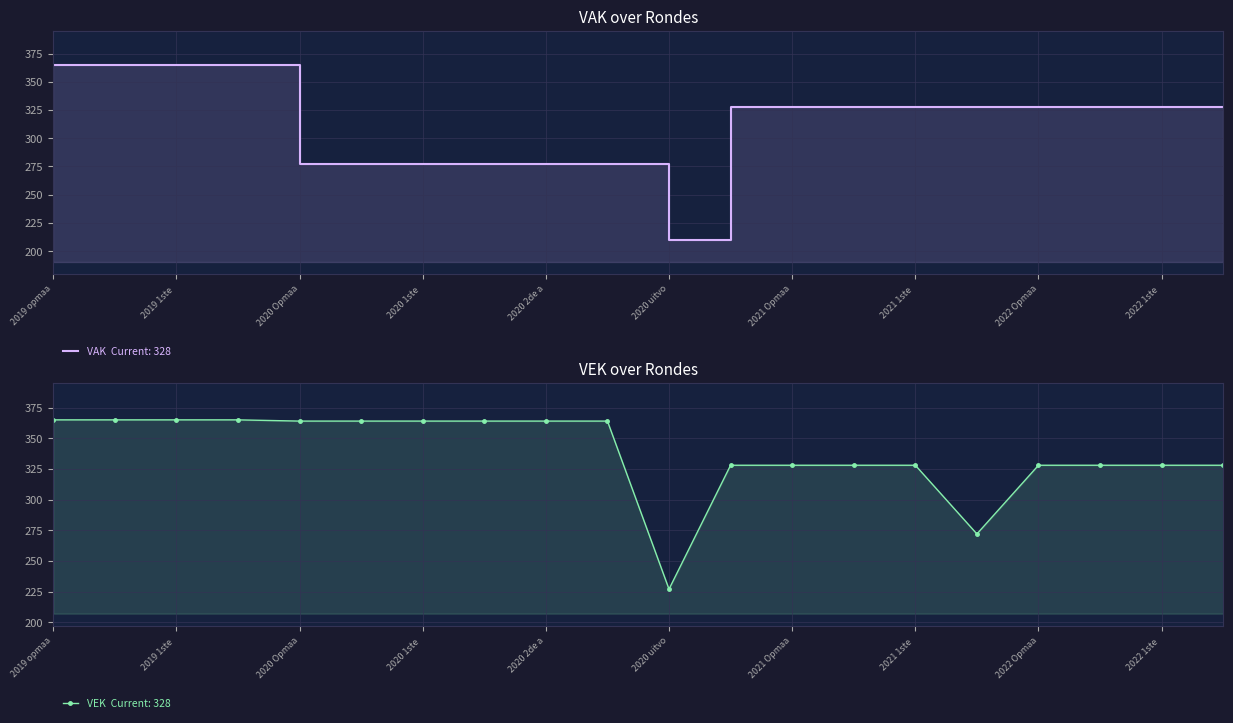

At which label does VAK first exceed 328?

2019 opmaa